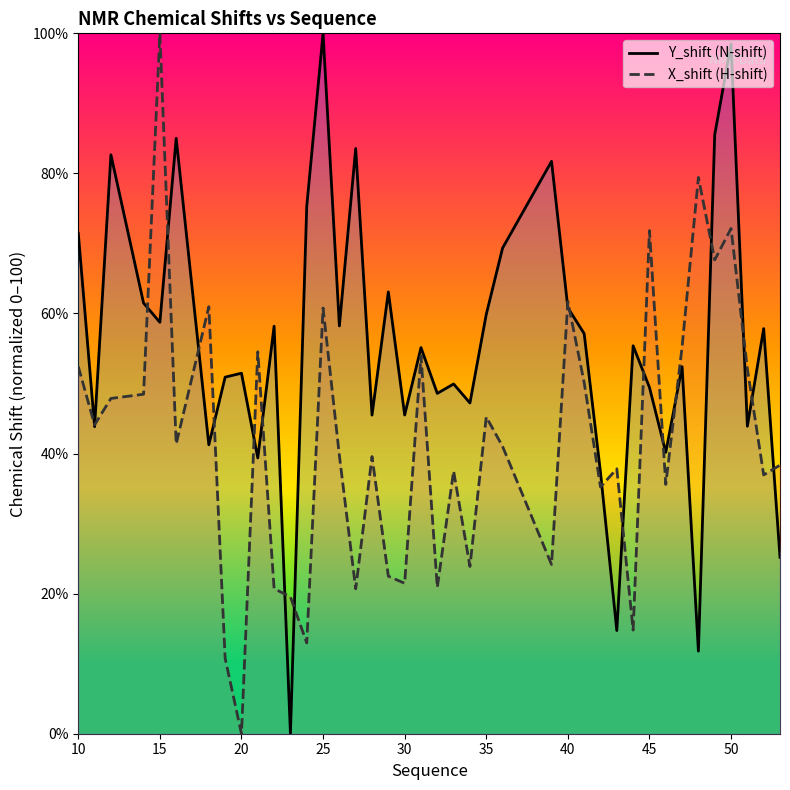

Rank the series by their maximum value, from highest to lowest.

Y_shift (N-shift), X_shift (H-shift)